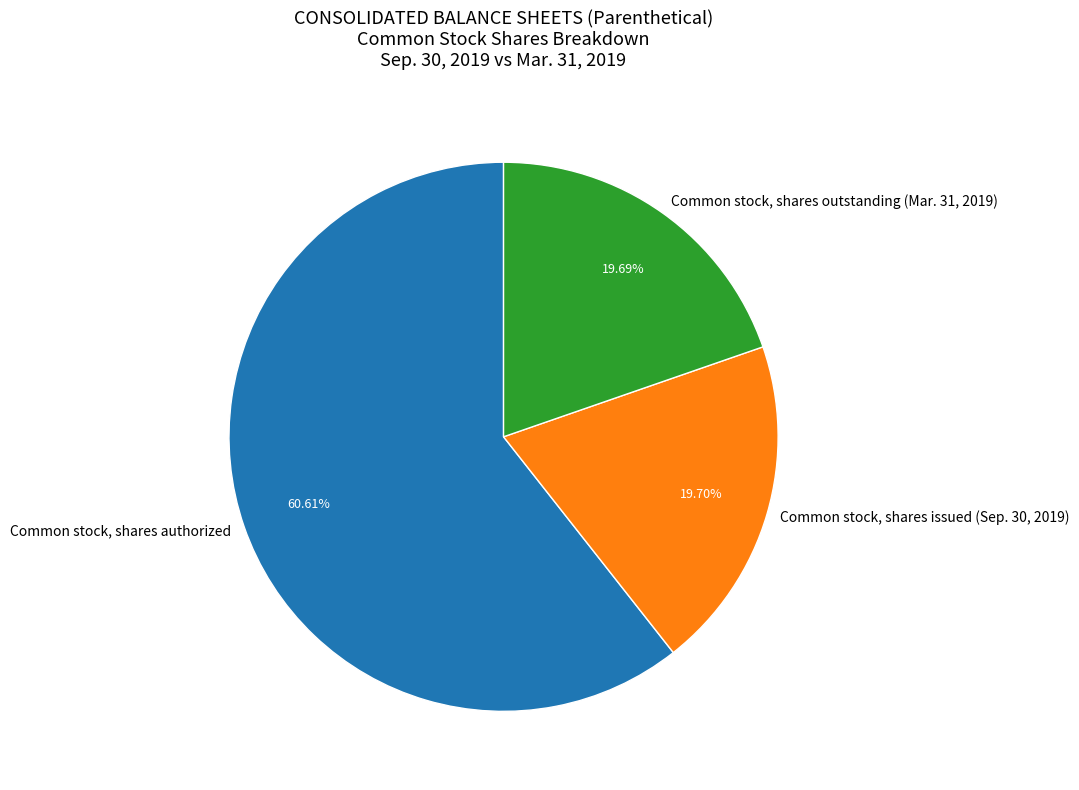

Which slice represents more than half of the pie?

Common stock, shares authorized